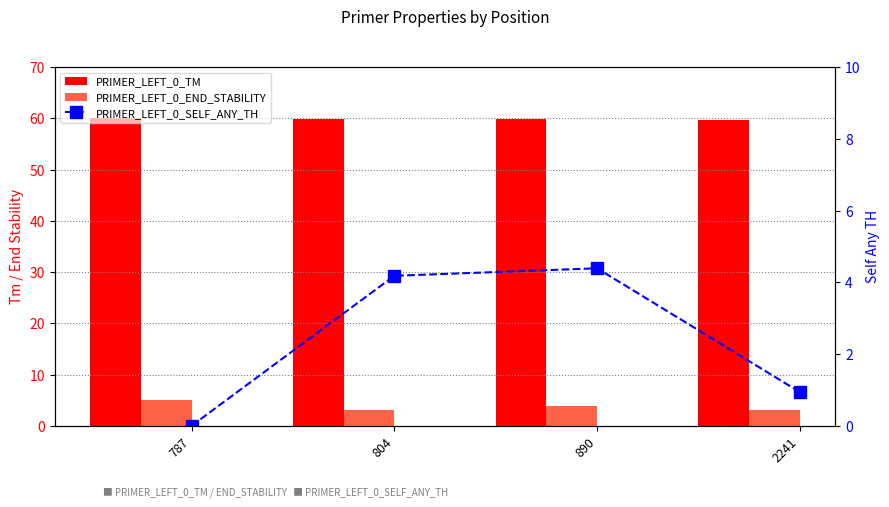

True or false: PRIMER_LEFT_0_SELF_ANY_TH has a value of 5.9 at 804.

False